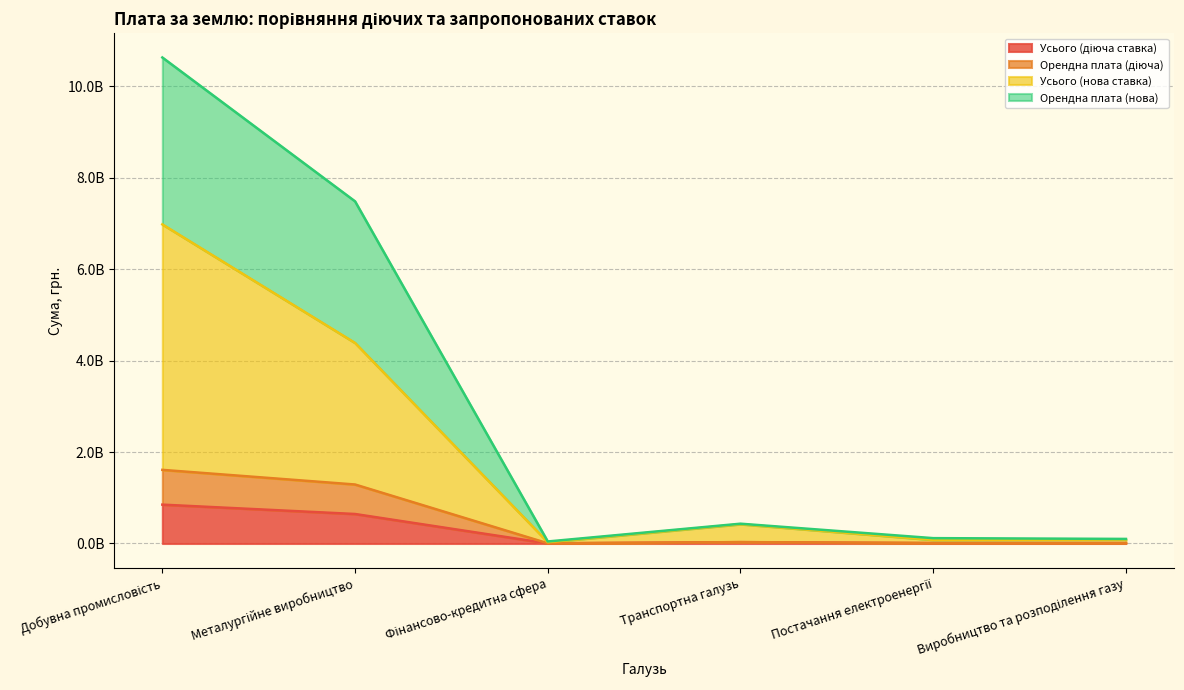

How many categories are shown in the chart?

6